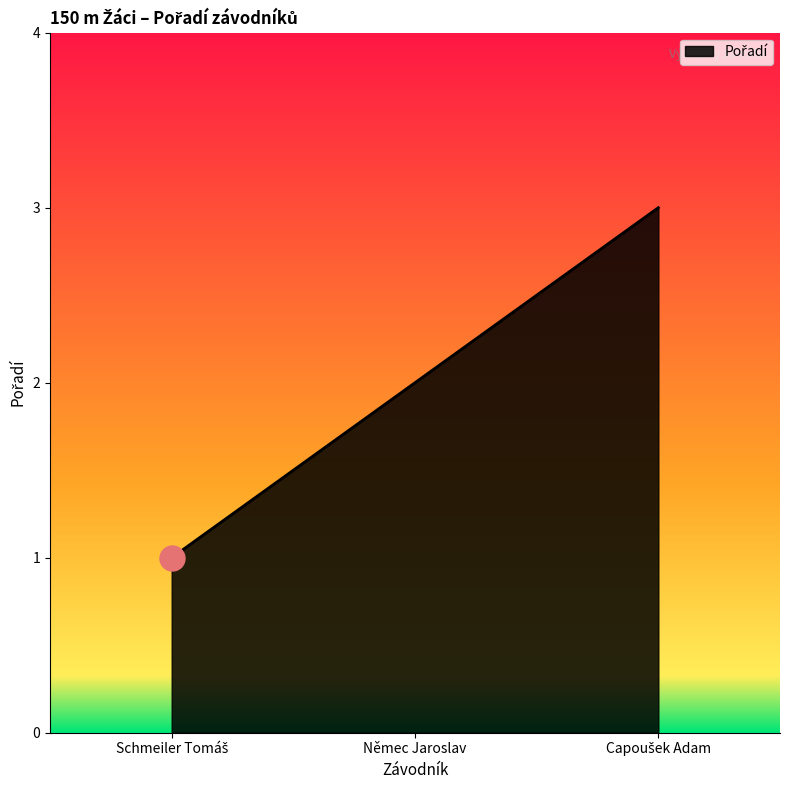

What position from the left is Němec Jaroslav?

2